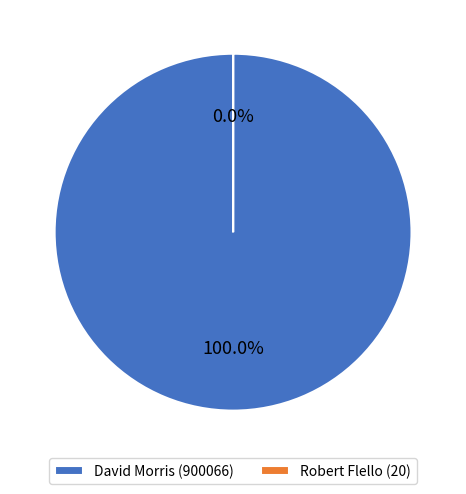

Which slice represents more than half of the pie?

David Morris (900066)